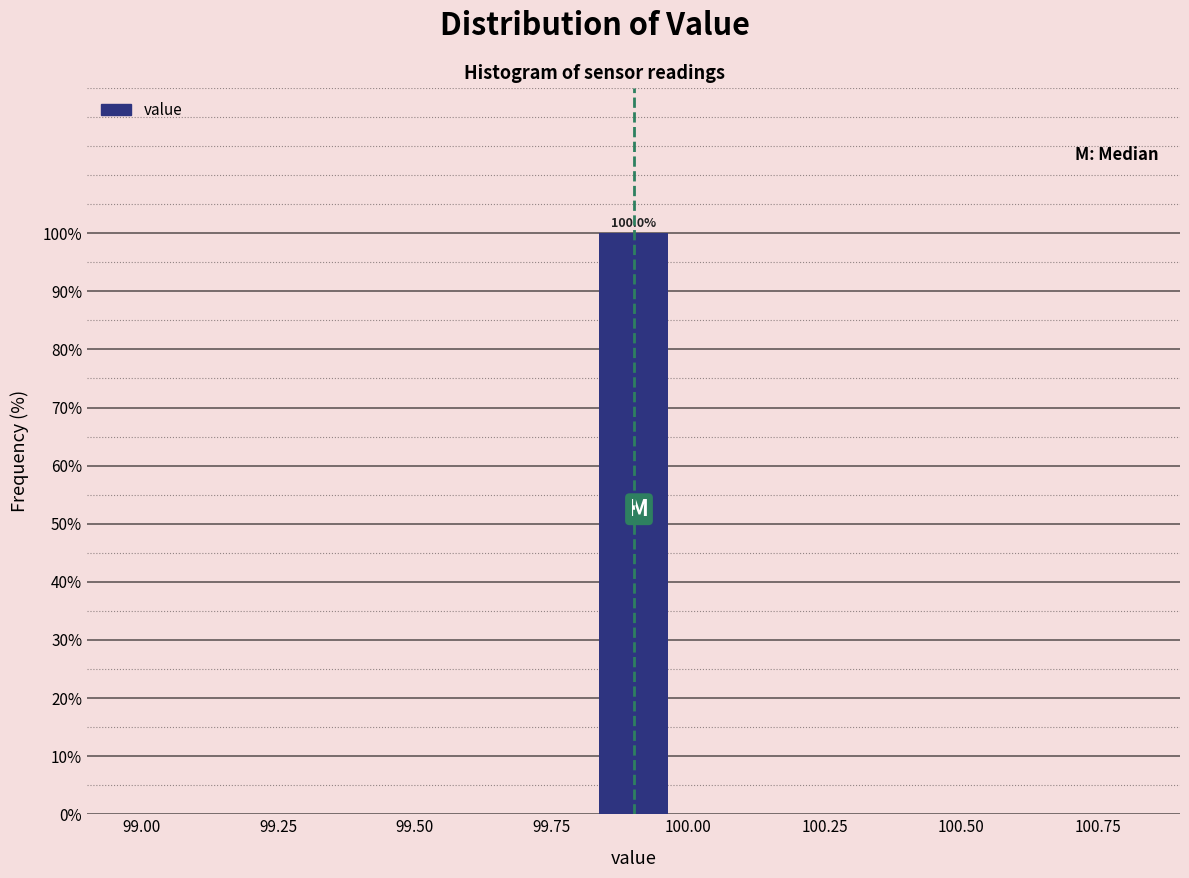

Over which range of the x-axis is the bar tallest?

99.8 to 100.0